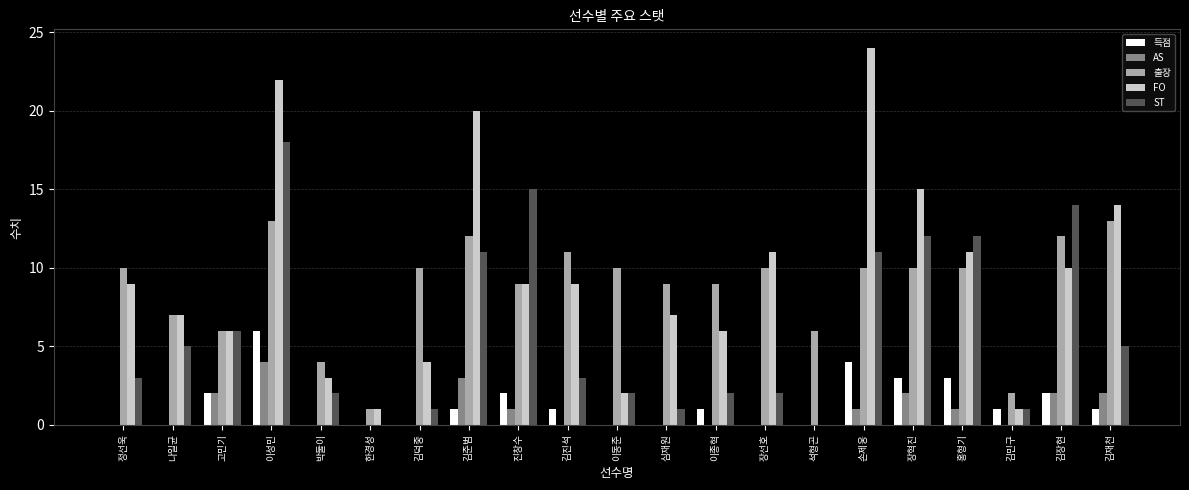

Is it true that 출장 equals 7 at 손제웅?

False